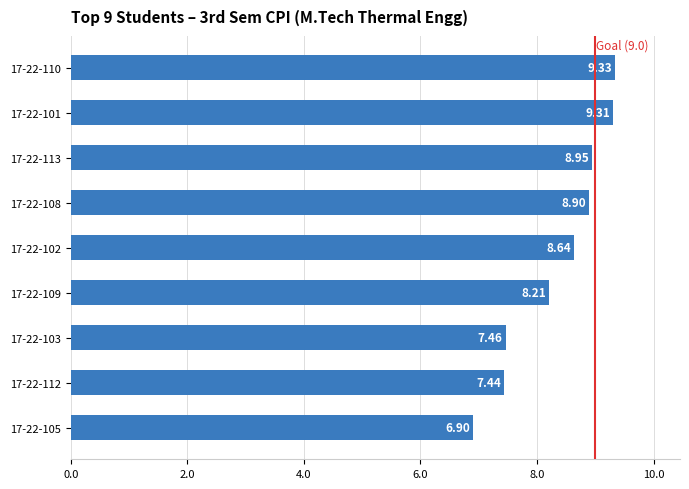

What is the difference between the second highest and minimum values?

2.4